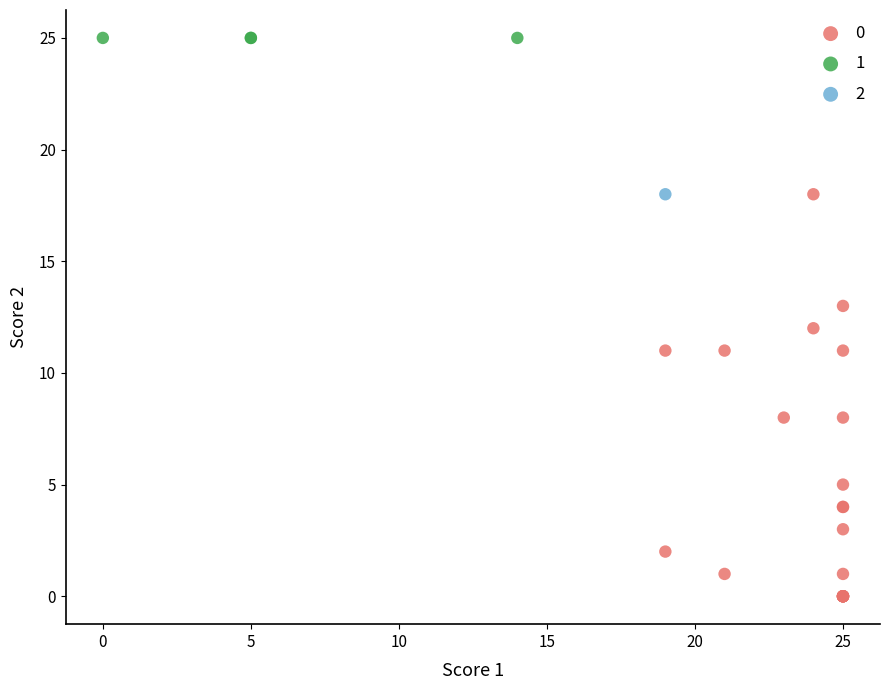

Which series contains the lowest Y value?

0